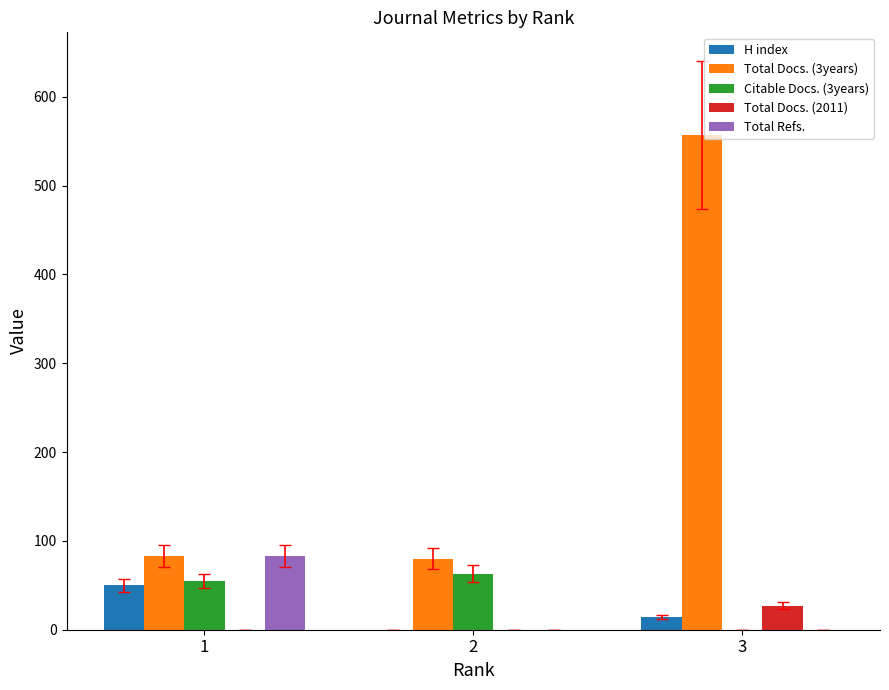

How many groups of bars are there?

3